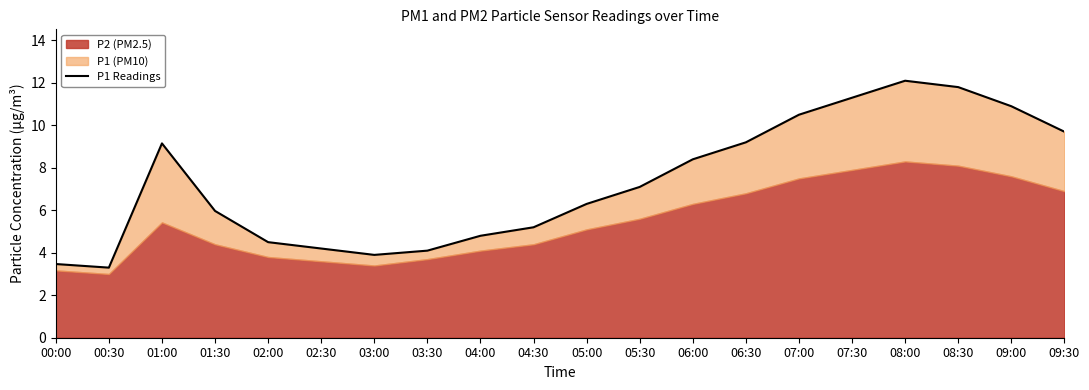

Rank the categories by value from lowest to highest.

00:30, 00:00, 03:00, 03:30, 02:30, 02:00, 04:00, 04:30, 01:30, 05:00, 05:30, 06:00, 01:00, 06:30, 09:30, 07:00, 09:00, 07:30, 08:30, 08:00